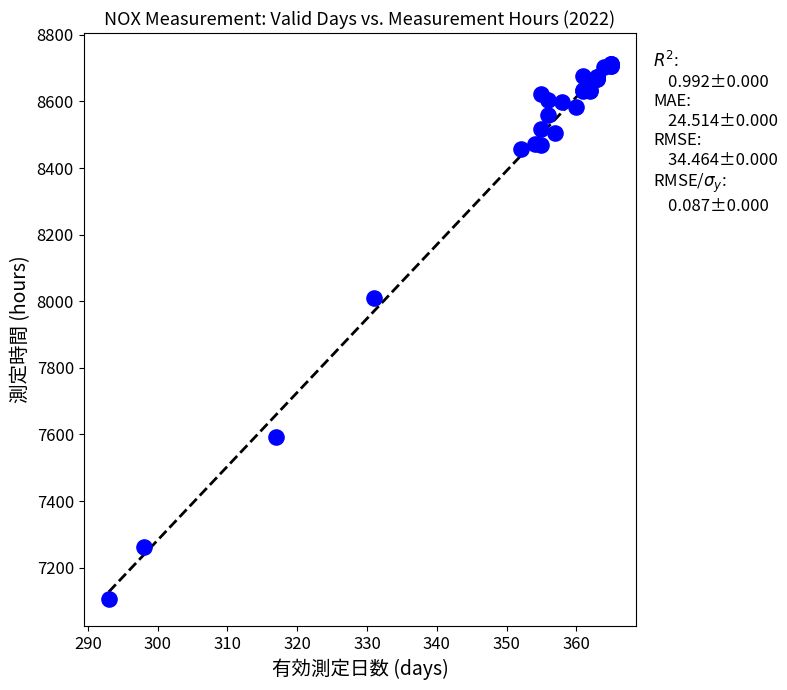

What Y value in the scatter plot is closest to 7909?

8011